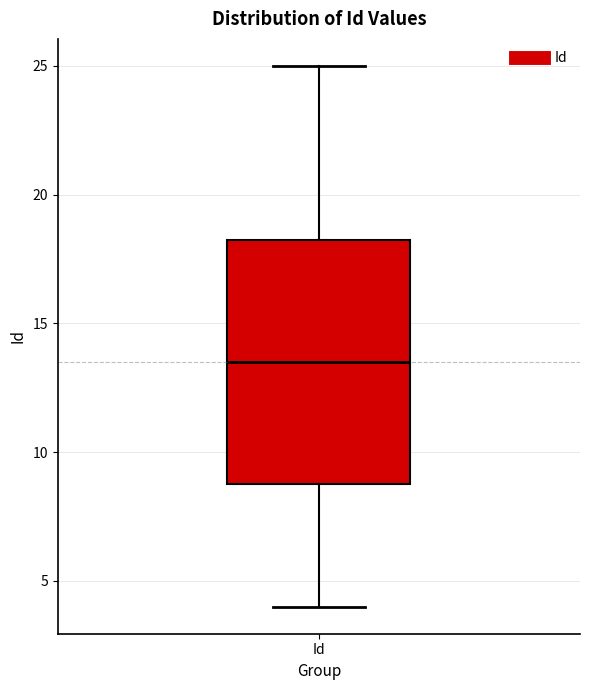

Where does the lower whisker of the box for Id end on the y-axis? The values are not printed on the chart, so give them approximately, as read against the axis.

4.0